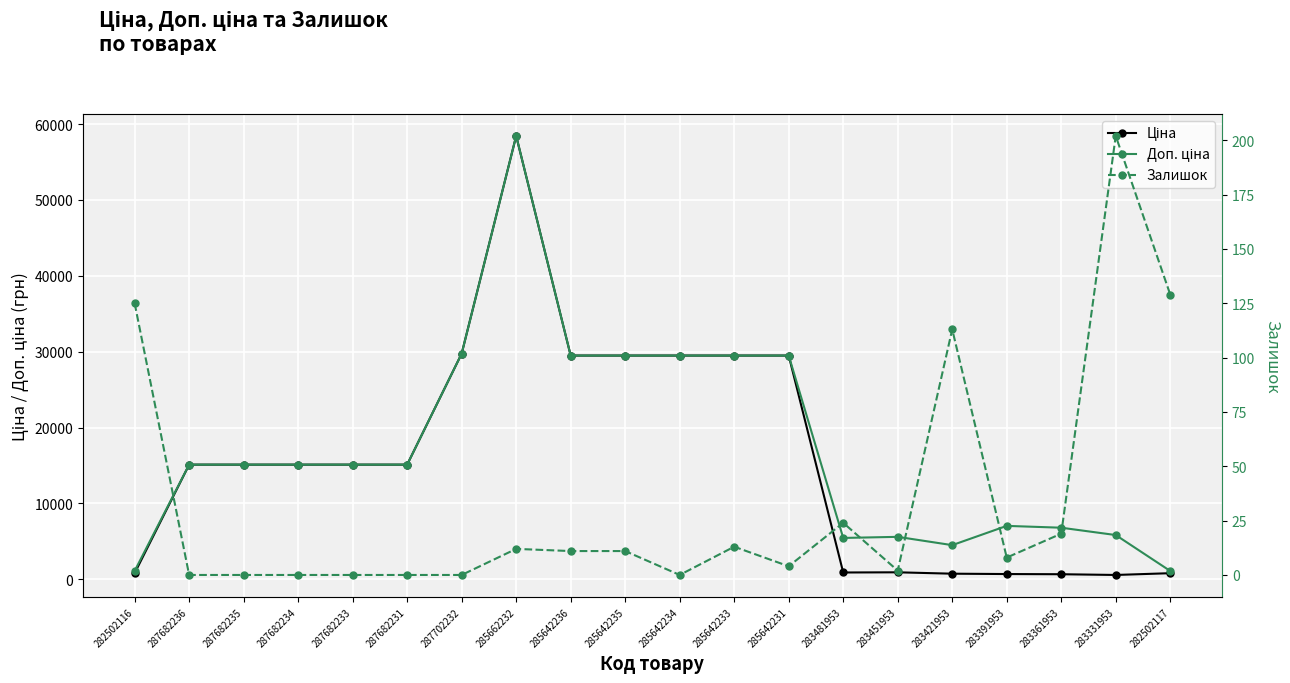

Reading left to right, extract all data points from this chart.

Ціна: 282502116=818.5	287682236=15120.0	287682235=15120.0	287682234=15120.0	287682233=15120.0	287682231=15120.0	287702232=29747.2	285662232=58426.5	285642236=29491.5	285642235=29491.5	285642234=29491.5	285642233=29491.5	285642231=29491.5	283481953=910.4	283451953=934.5	283421953=752.2	283391953=705.1	283361953=681.0	283331953=584.4	282502117=818.5
Доп. ціна: 282502116=1109.2	287682236=15120.0	287682235=15120.0	287682234=15120.0	287682233=15120.0	287682231=15120.0	287702232=29747.2	285662232=58426.5	285642236=29491.5	285642235=29491.5	285642234=29491.5	285642233=29491.5	285642231=29491.5	283481953=5462.3	283451953=5607.2	283421953=4513.3	283391953=7051.3	283361953=6809.8	283331953=5843.9	282502117=1109.2
Залишок: 282502116=125.0	287682236=0.0	287682235=0.0	287682234=0.0	287682233=0.0	287682231=0.0	287702232=0.0	285662232=12.0	285642236=11.0	285642235=11.0	285642234=0.0	285642233=13.0	285642231=4.0	283481953=24.0	283451953=2.0	283421953=113.0	283391953=8.0	283361953=19.0	283331953=202.0	282502117=129.0